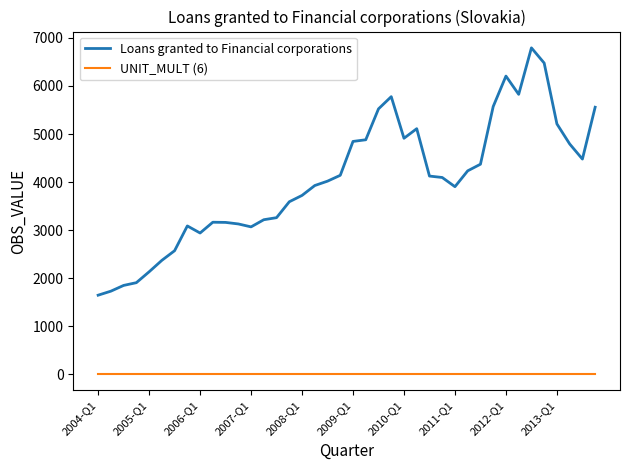

Rank the series by their average value, from lowest to highest.

UNIT_MULT (6), Loans granted to Financial corporations